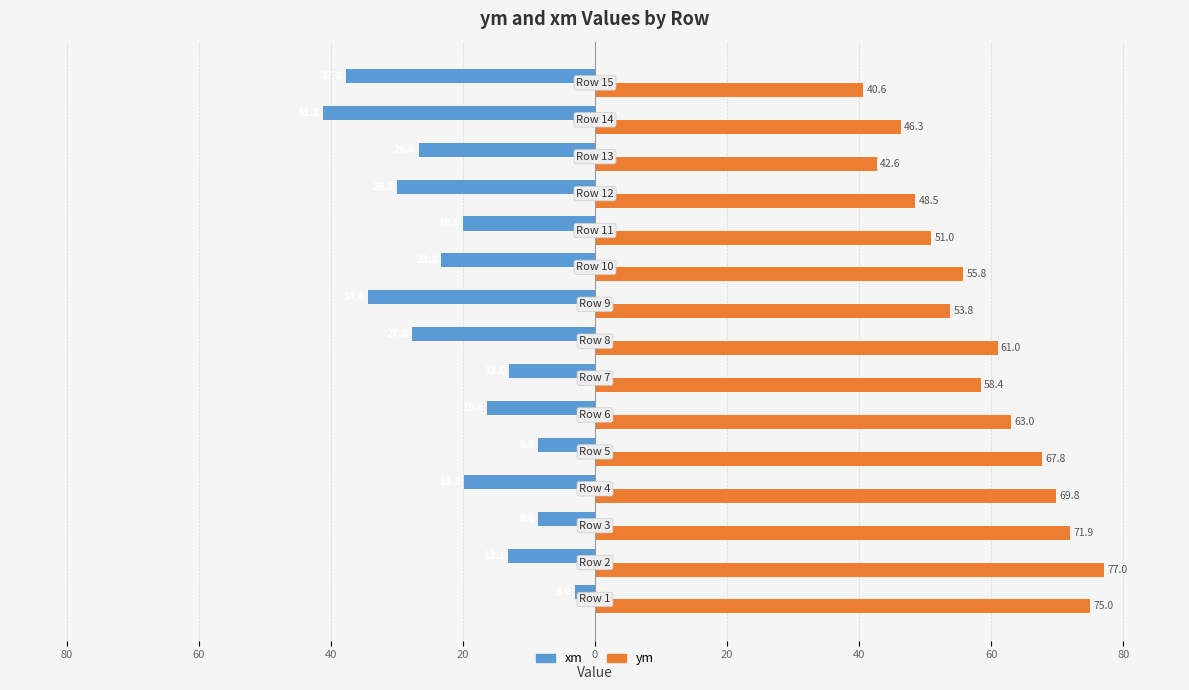

What is the smallest value displayed?

-41.2